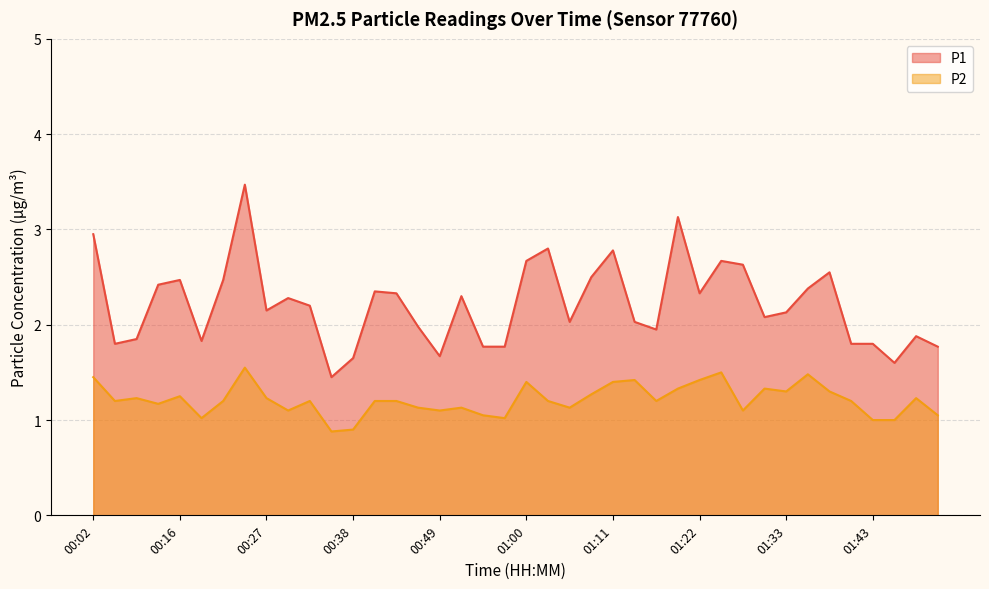

Reading left to right, what are all the values shown in this chart?

P1: 3.0	1.8	1.9	2.4	2.5	1.8	2.5	3.5	2.1	2.3	2.2	1.4	1.6	2.4	2.3	2.0	1.7	2.3	1.8	1.8	2.7	2.8	2.0	2.5	2.8	2.0	1.9	3.1	2.3	2.7	2.6	2.1	2.1	2.4	2.5	1.8	1.8	1.6	1.9	1.8
P2: 1.4	1.2	1.2	1.2	1.2	1.0	1.2	1.6	1.2	1.1	1.2	0.9	0.9	1.2	1.2	1.1	1.1	1.1	1.1	1.0	1.4	1.2	1.1	1.3	1.4	1.4	1.2	1.3	1.4	1.5	1.1	1.3	1.3	1.5	1.3	1.2	1.0	1.0	1.2	1.1